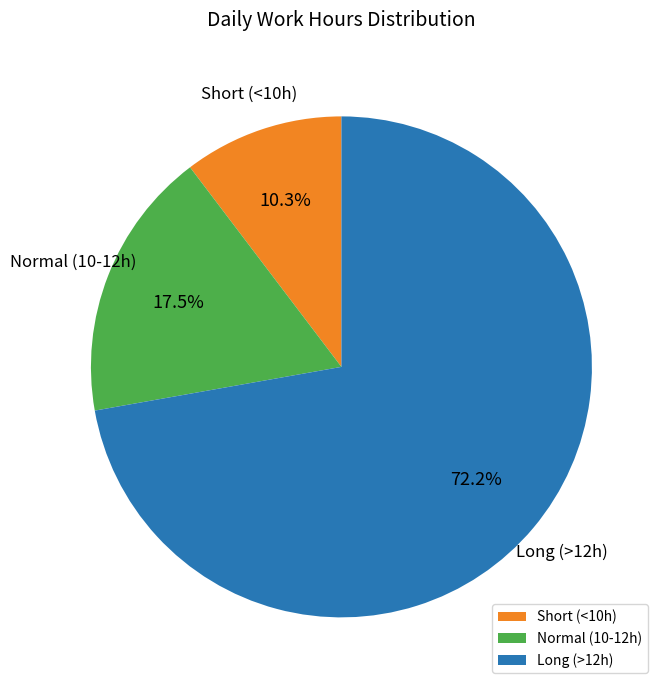

What percentage is NOT represented by Short (<10h)?

89.7%